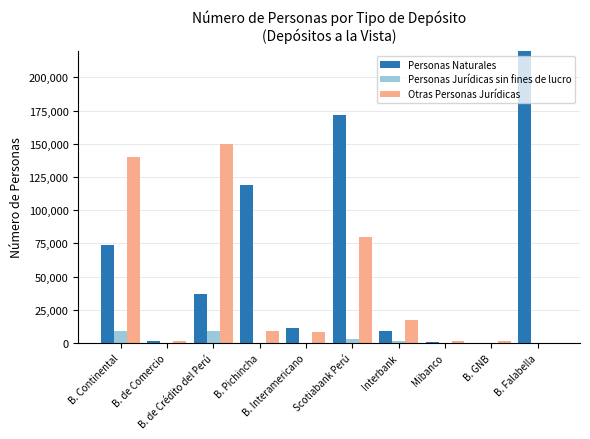

At which category is the sum across all series the highest?

B. Falabella